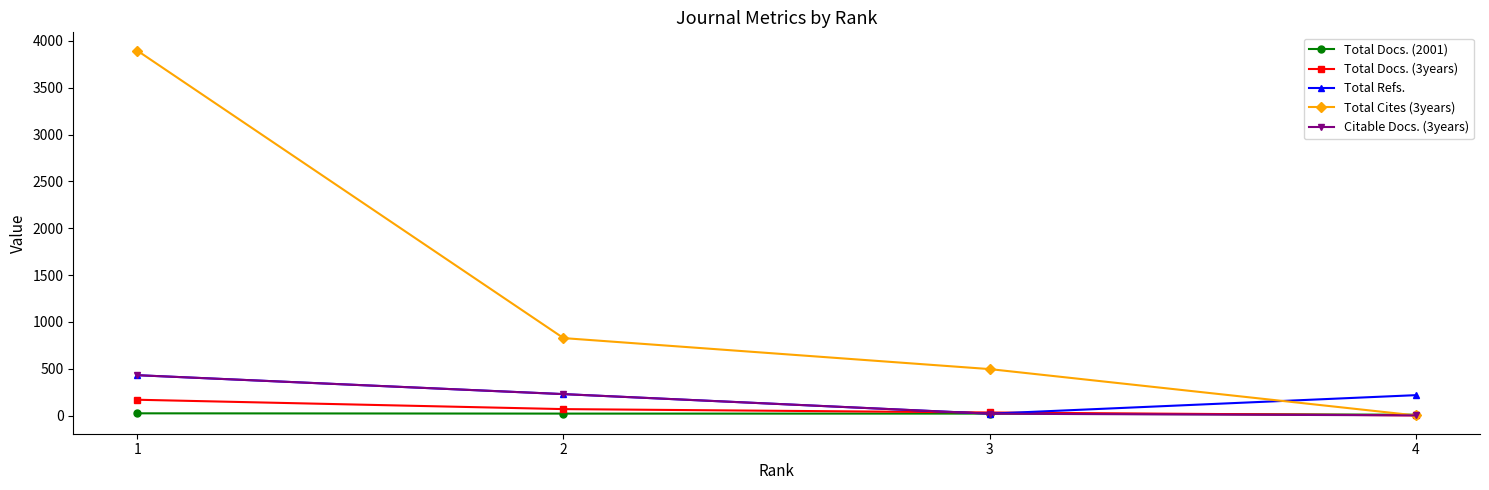

Between which two adjacent categories do Citable Docs. (3years) and Total Docs. (3years) first intersect?

2 and 3